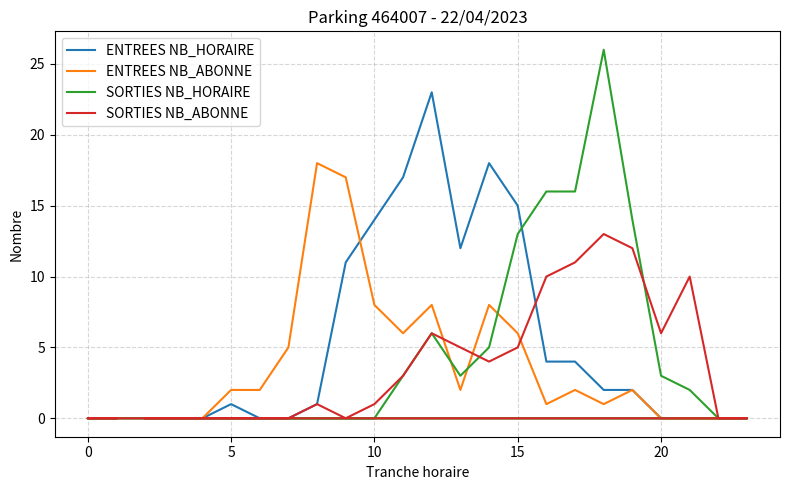

How many distinct data groups are displayed?

4